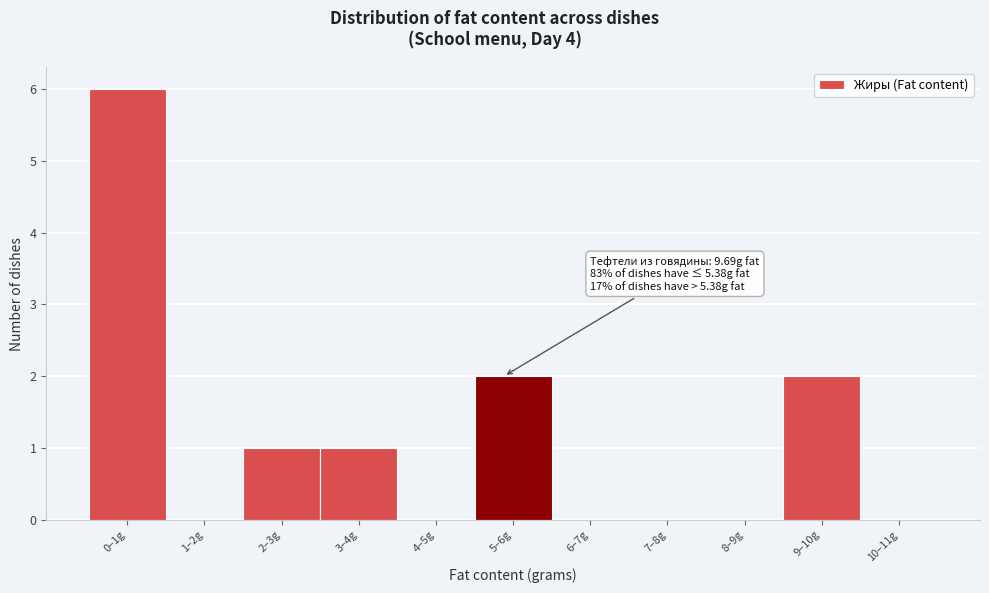

Reading right to left, list all the values displayed in this chart.

10–11g=0	9–10g=2	8–9g=0	7–8g=0	6–7g=0	5–6g=2	4–5g=0	3–4g=1	2–3g=1	1–2g=0	0–1g=6